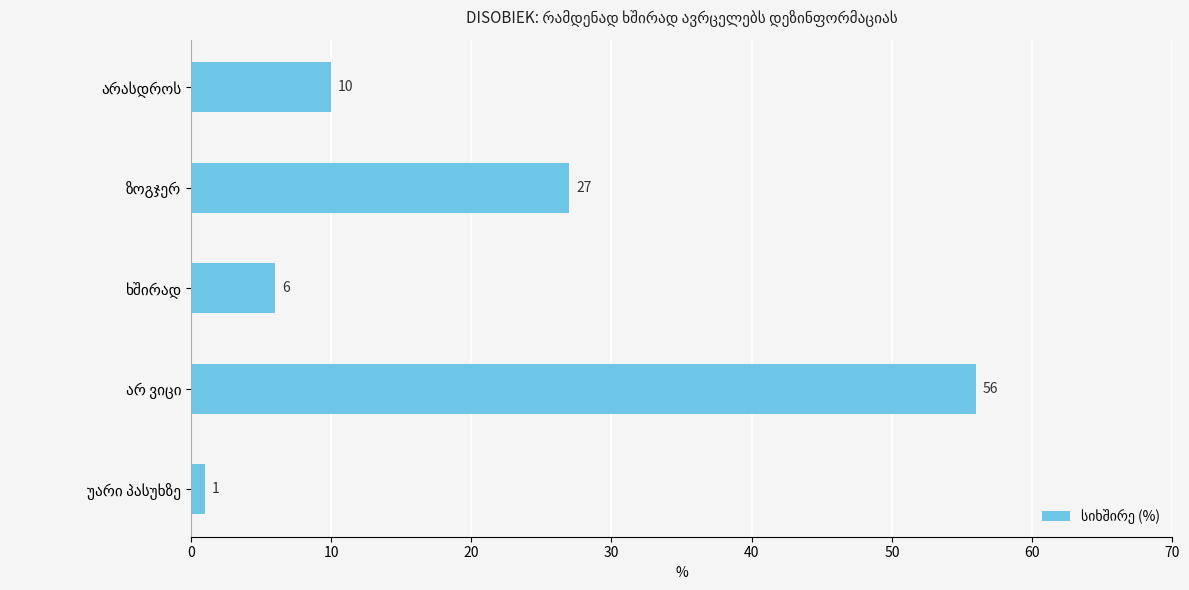

What is the greatest value displayed?

56